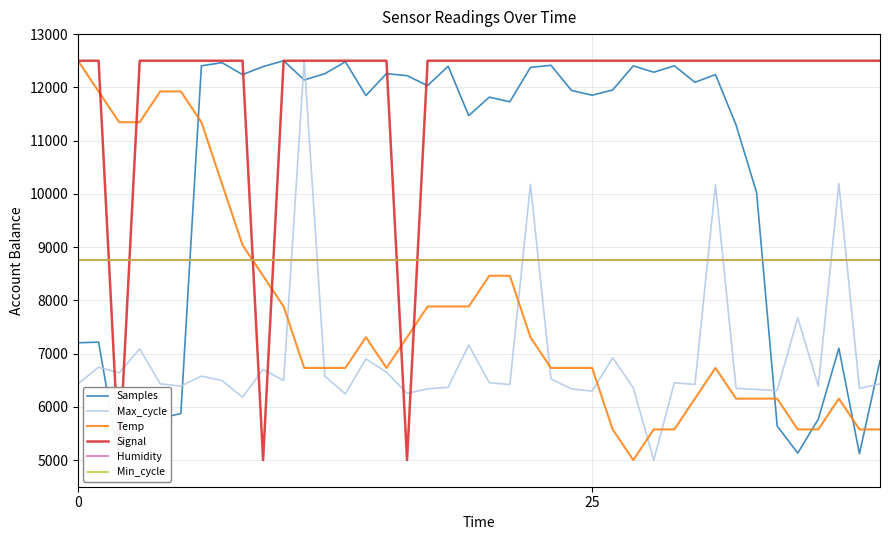

Is it true that Humidity equals 1926.4 at 19?

False